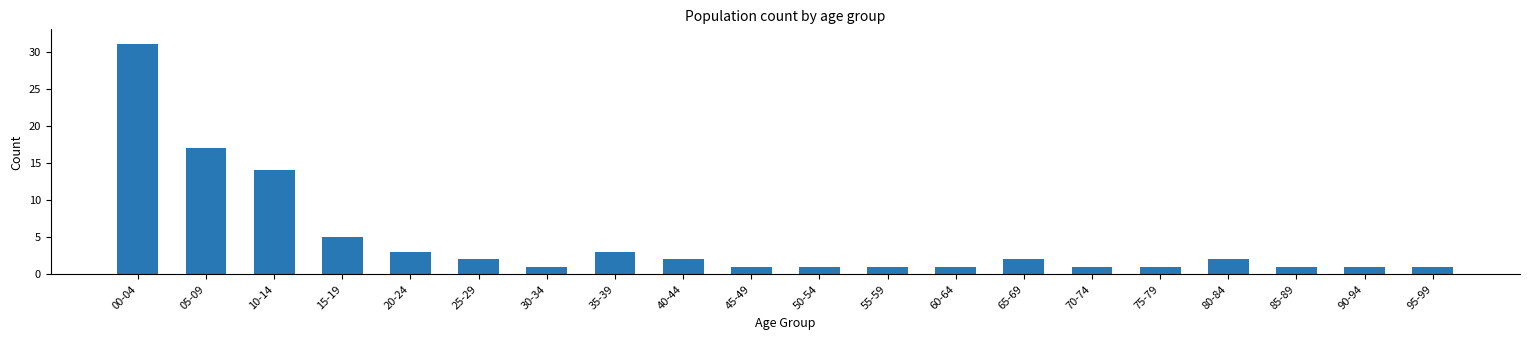

What is the label of the 5th bar from the right?

75-79